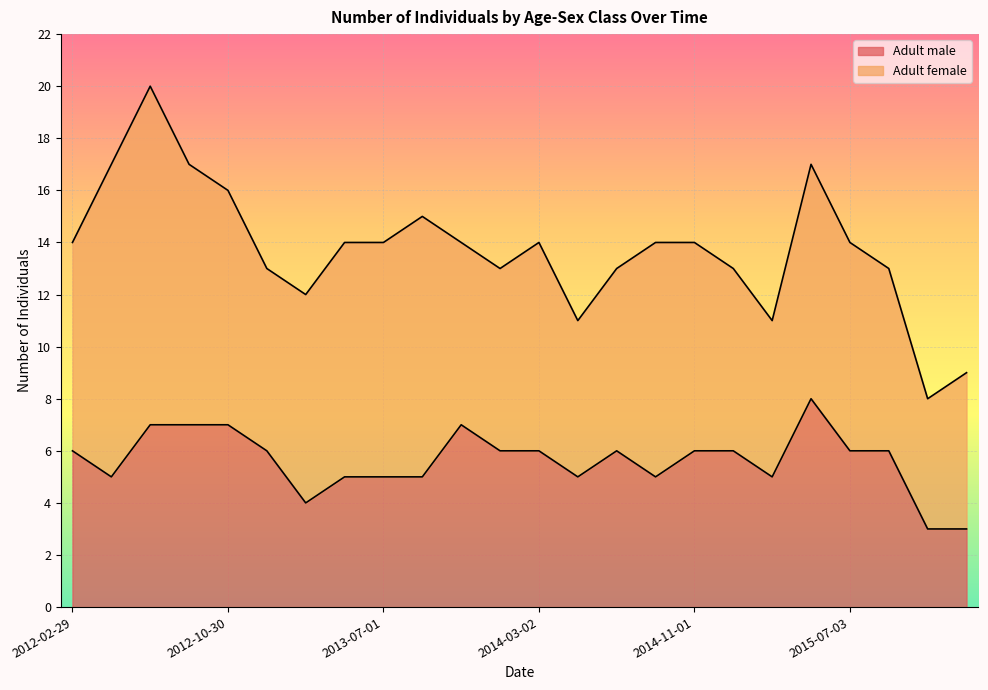

What is the label of the 23rd point from the left?

2015-11-02